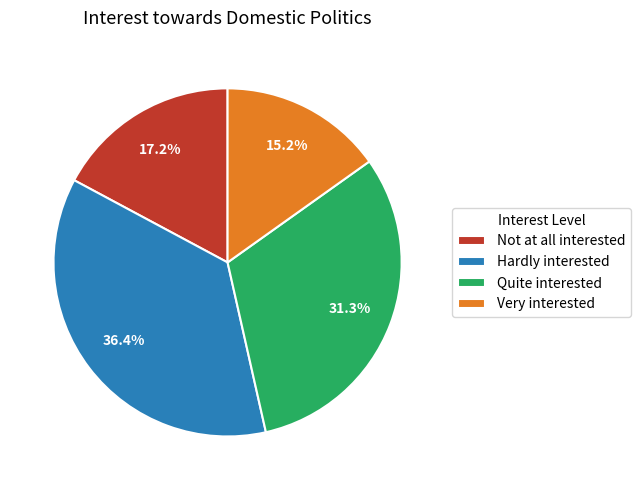

What is the smallest slice in the pie chart?

Very interested